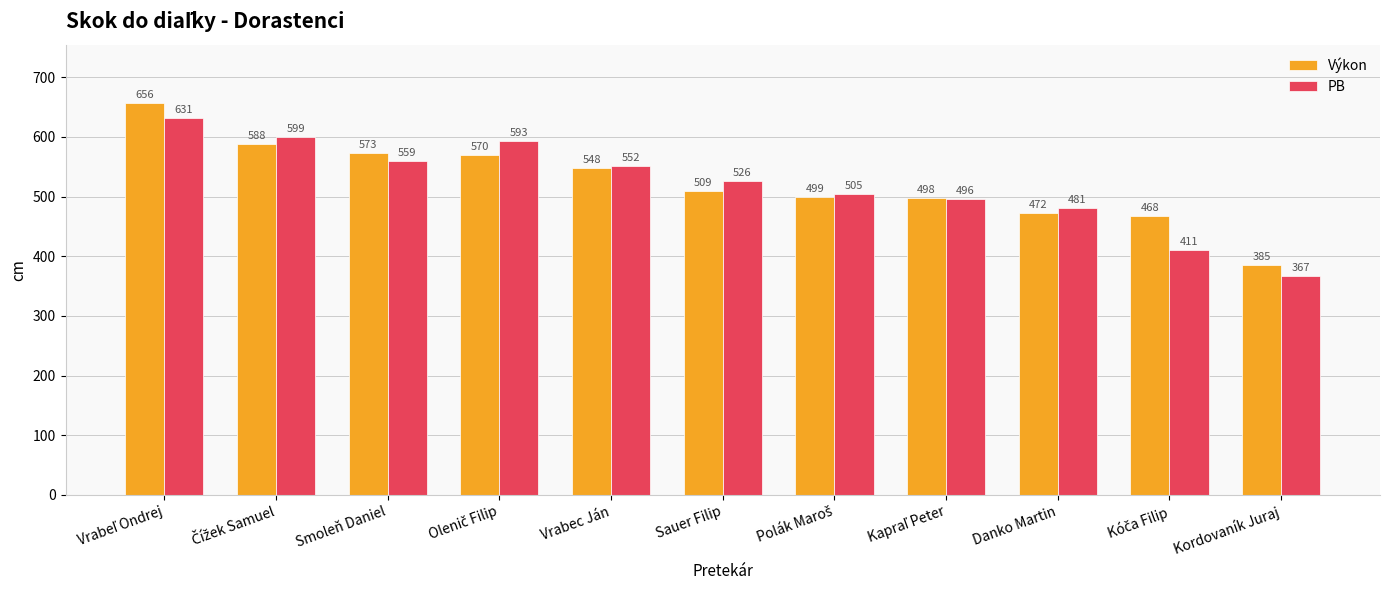

At which label is Výkon closest to 520?

Sauer Filip